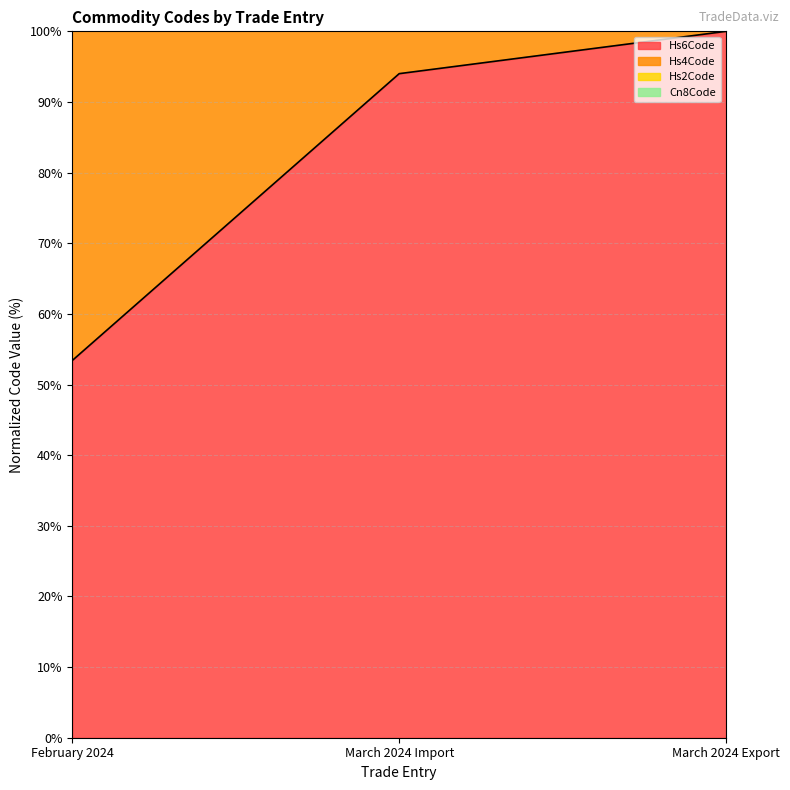

True or false: Cn8Code has a value of 213.6 at February 2024.

True